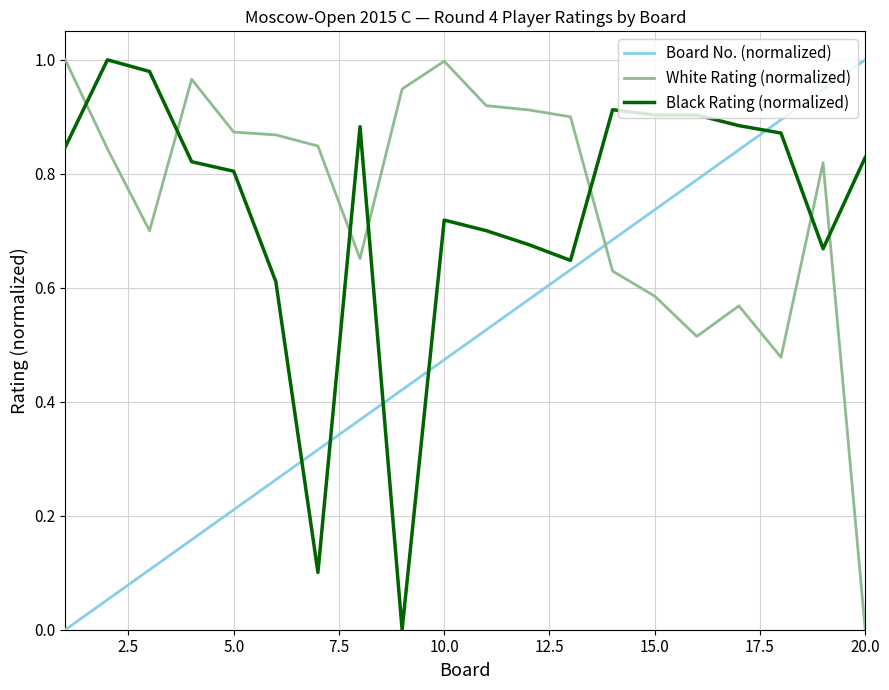

True or false: Black Rating (normalized) and White Rating (normalized) intersect in this chart.

True